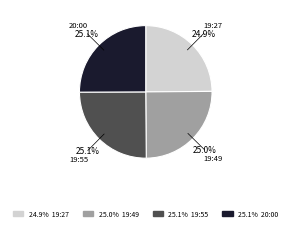

Does 20:00 represent more than half of the total?

No